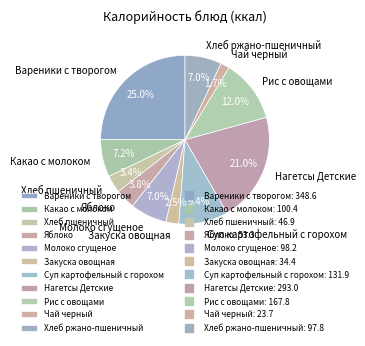

Does Вареники с творогом represent more than half of the total?

No